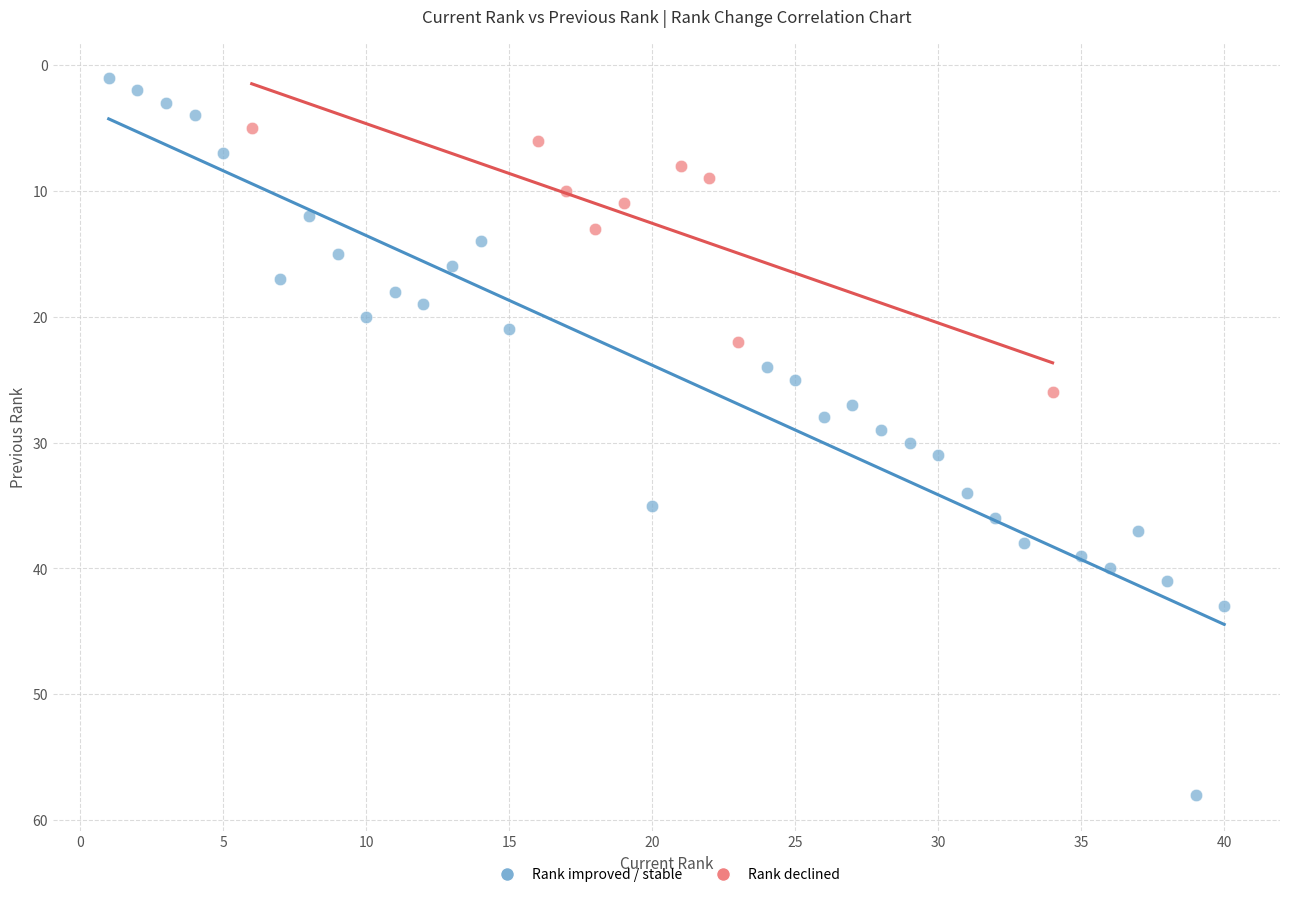

Which series reaches the minimum Y coordinate?

Rank improved / stable